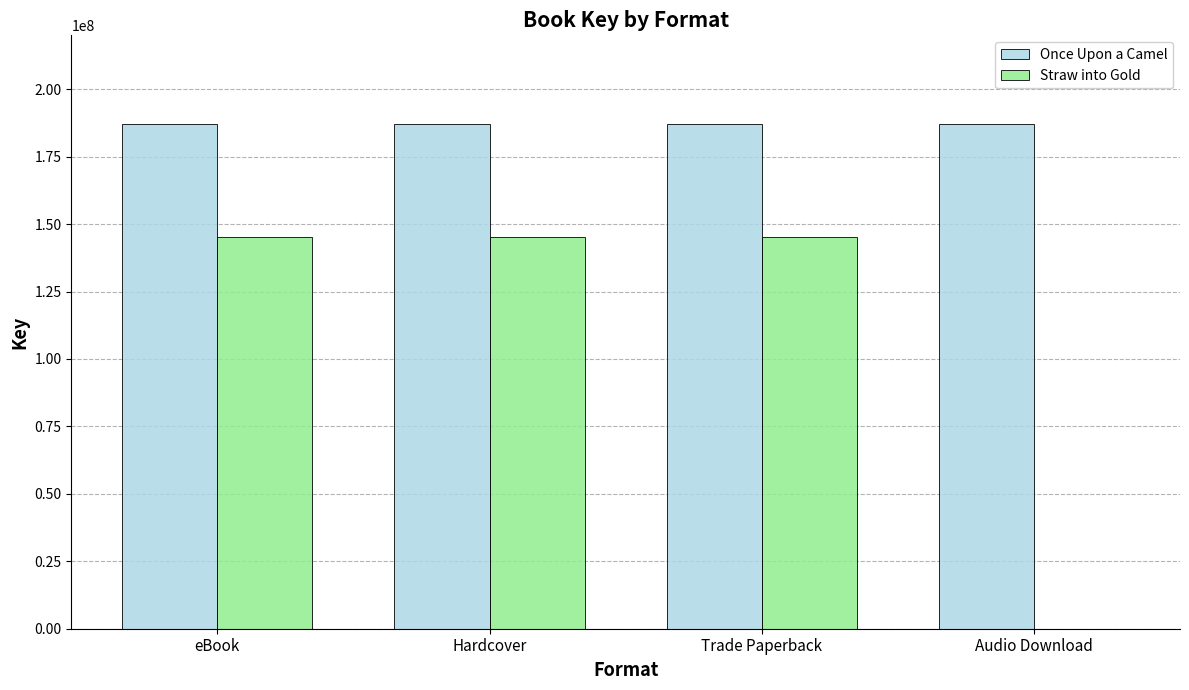

Is the value of Once Upon a Camel at Hardcover greater than the value of Straw into Gold at Audio Download?

Yes